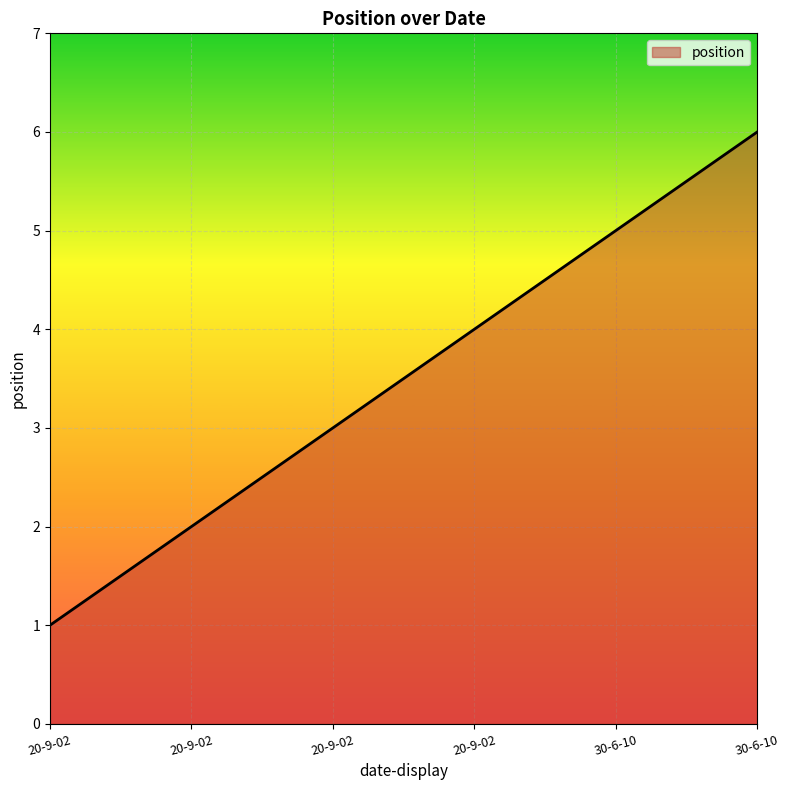

Is this an area chart (filled region under the line)?

Yes